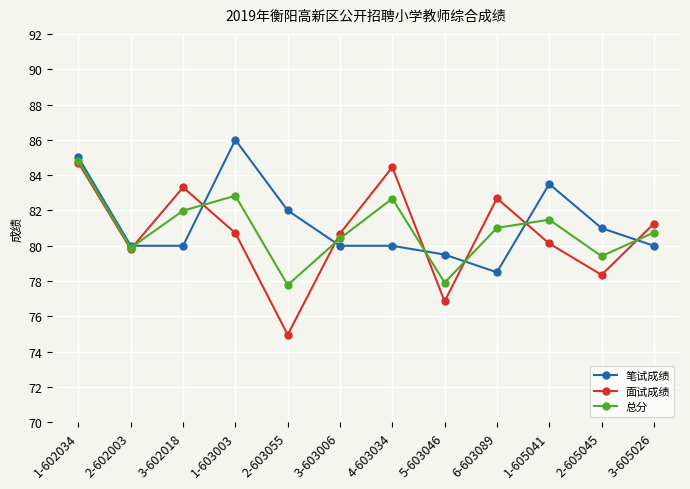

Which series has the largest total across all categories?

笔试成绩